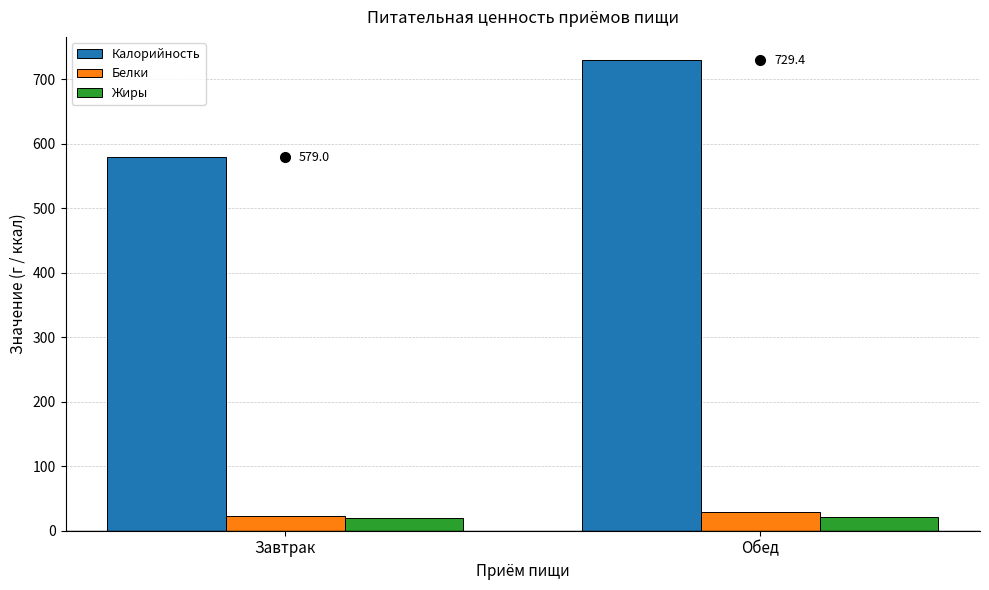

At which label does Калорийность first exceed 729?

Обед